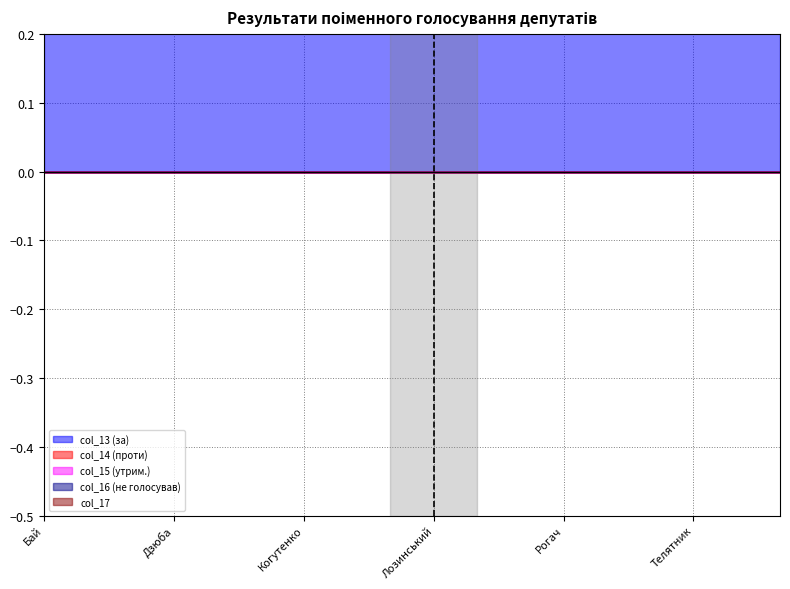

At which label does col_15 (утрим.) reach its peak?

Бай